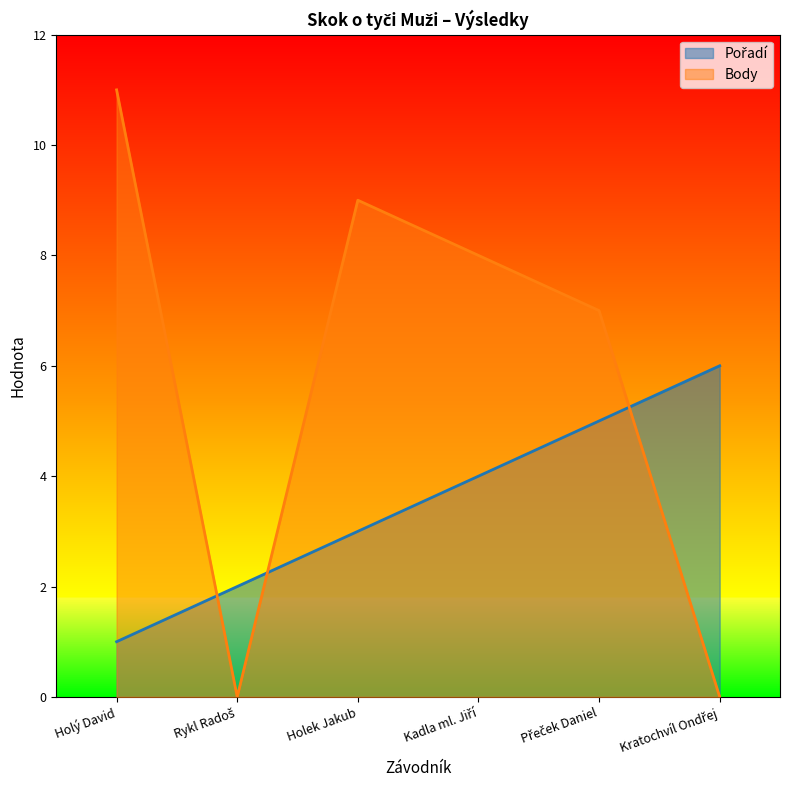

Reading left to right, what are all the values shown in this chart?

Pořadí: Holý David=1	Rykl Radoš=2	Holek Jakub=3	Kadla ml. Jiří=4	Přeček Daniel=5	Kratochvíl Ondřej=6
Body: Holý David=11	Rykl Radoš=0	Holek Jakub=9	Kadla ml. Jiří=8	Přeček Daniel=7	Kratochvíl Ondřej=0